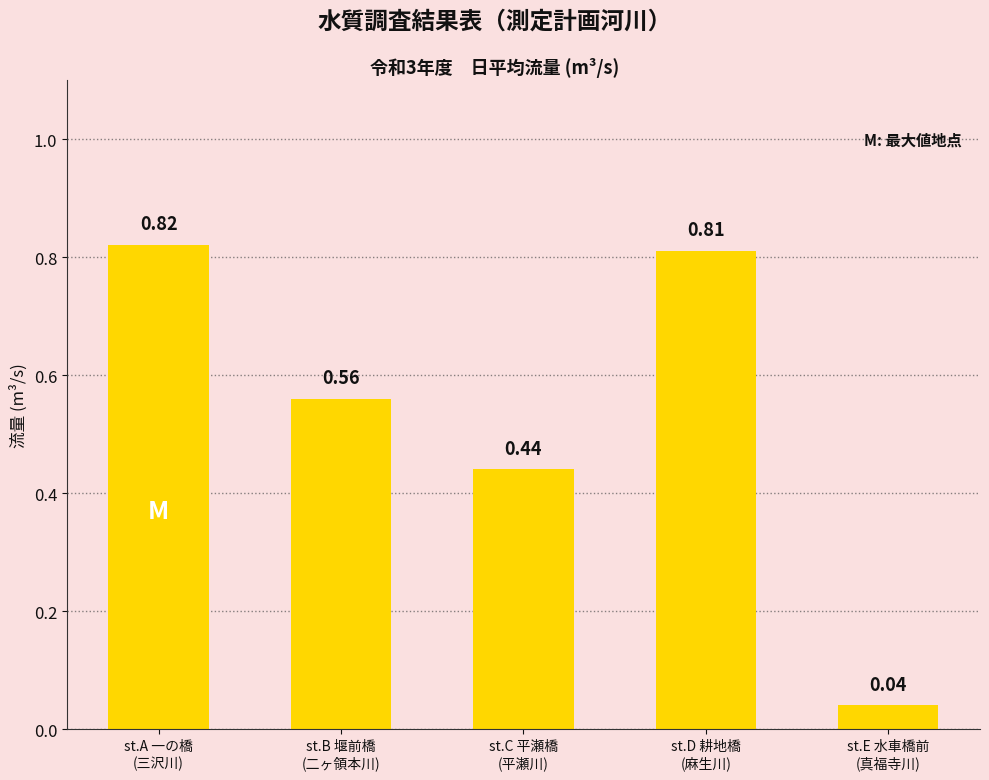

What is the average value?

0.5